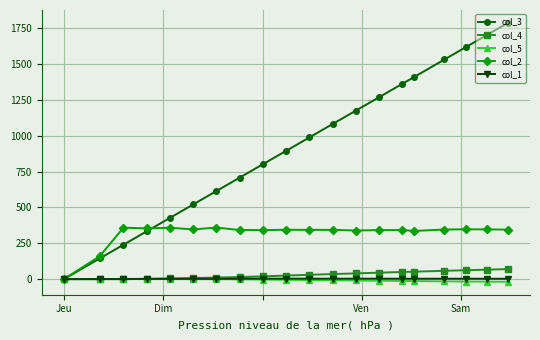

Which series has the largest range (max minus min)?

col_3